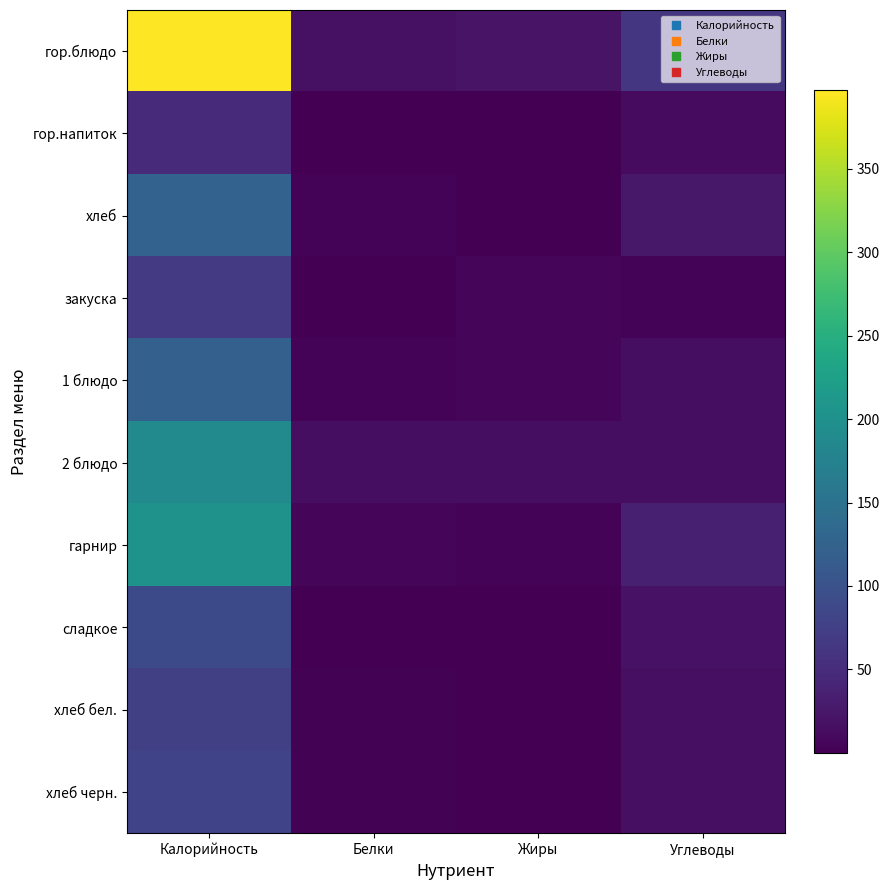

At which category does the chart reach its peak across all series?

Калорийность